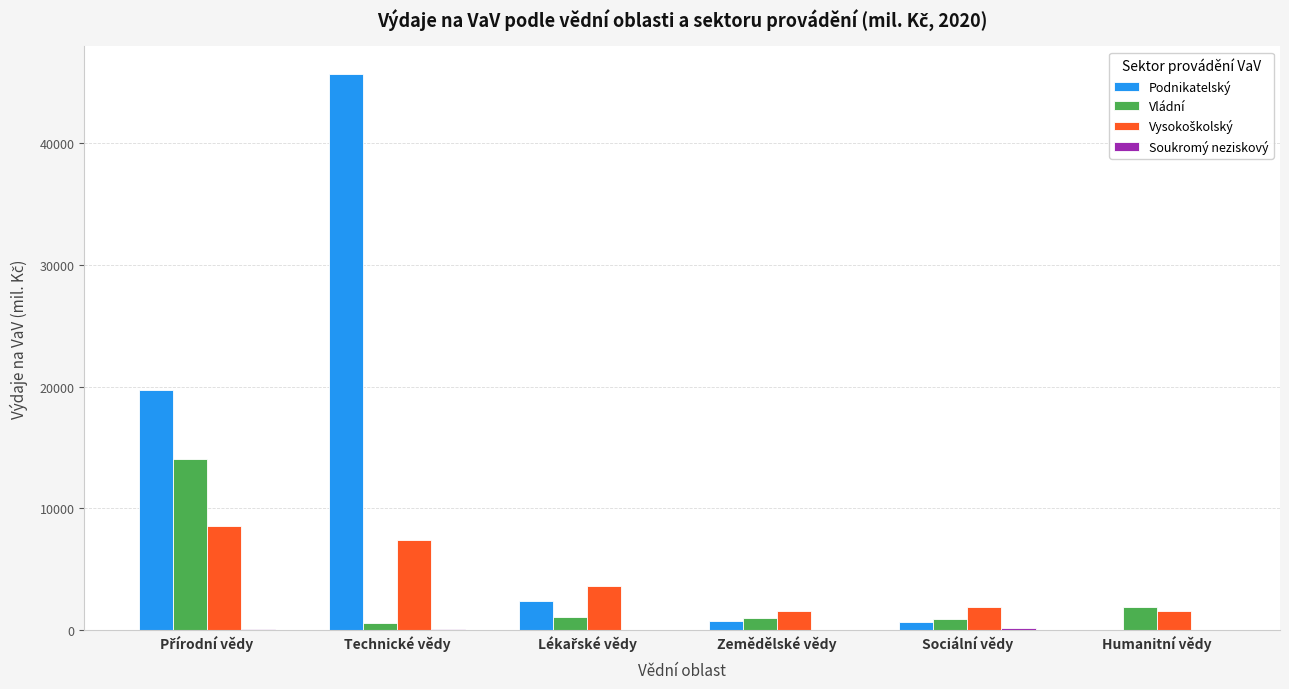

How many groups of bars are there?

6